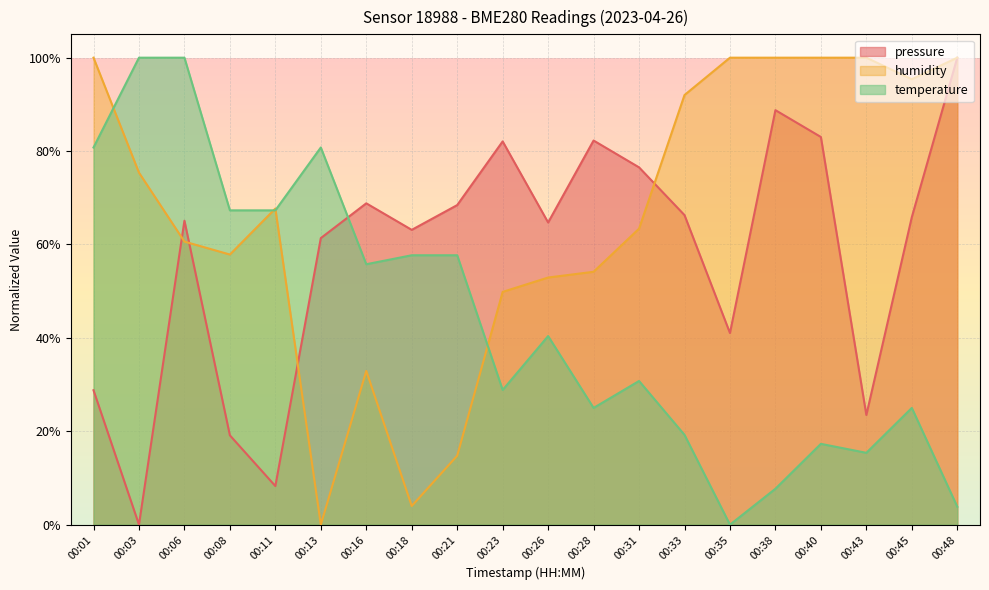

List the series in order of their peak value, lowest first.

pressure, humidity, temperature